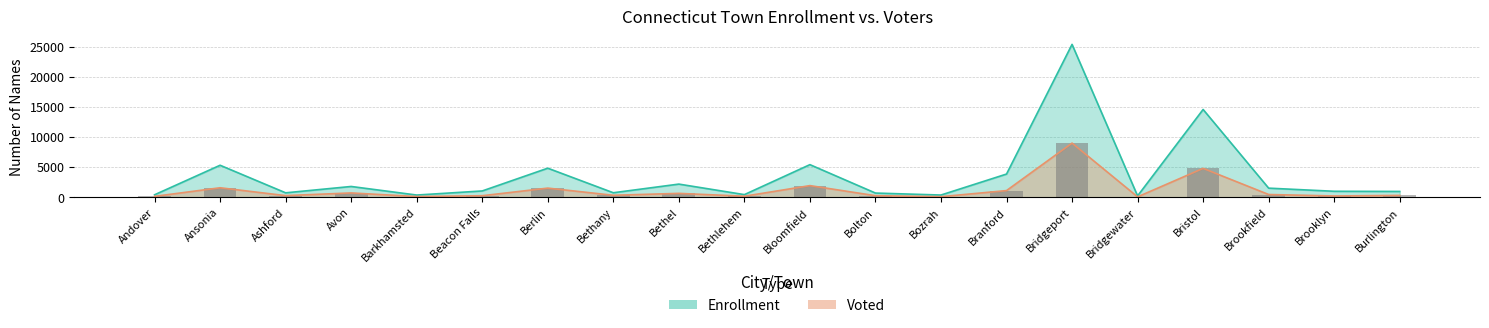

At how many categories does at least one series exceed 942?

12